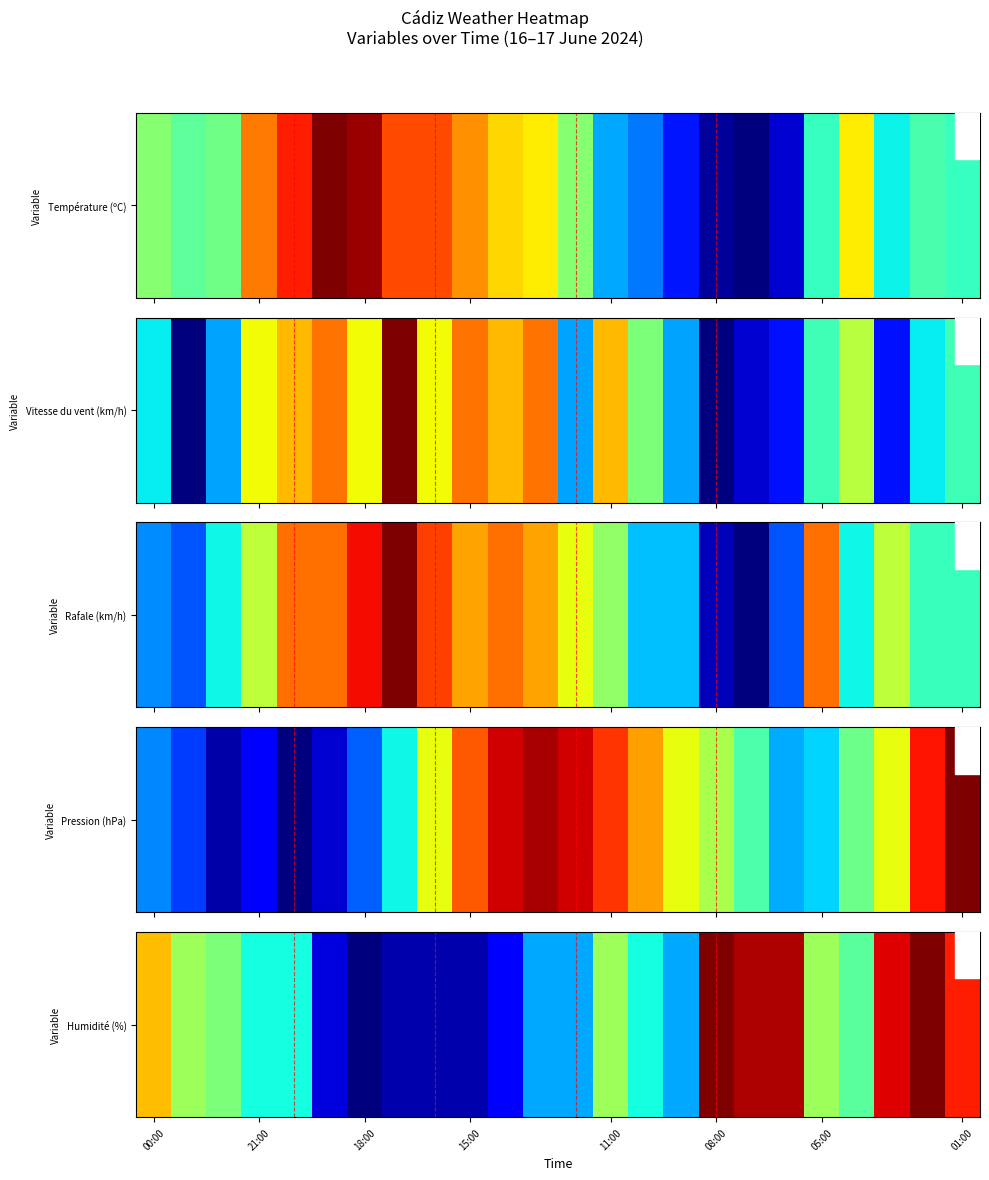

Which category has the highest value across all series?

08:00